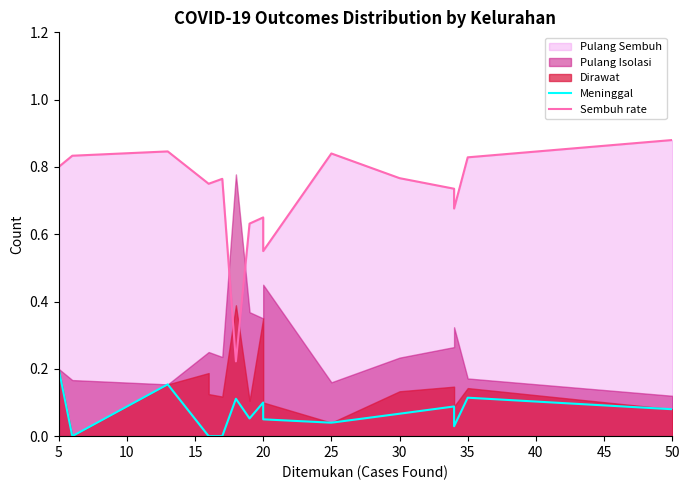

At how many categories does at least one series exceed 0?

16